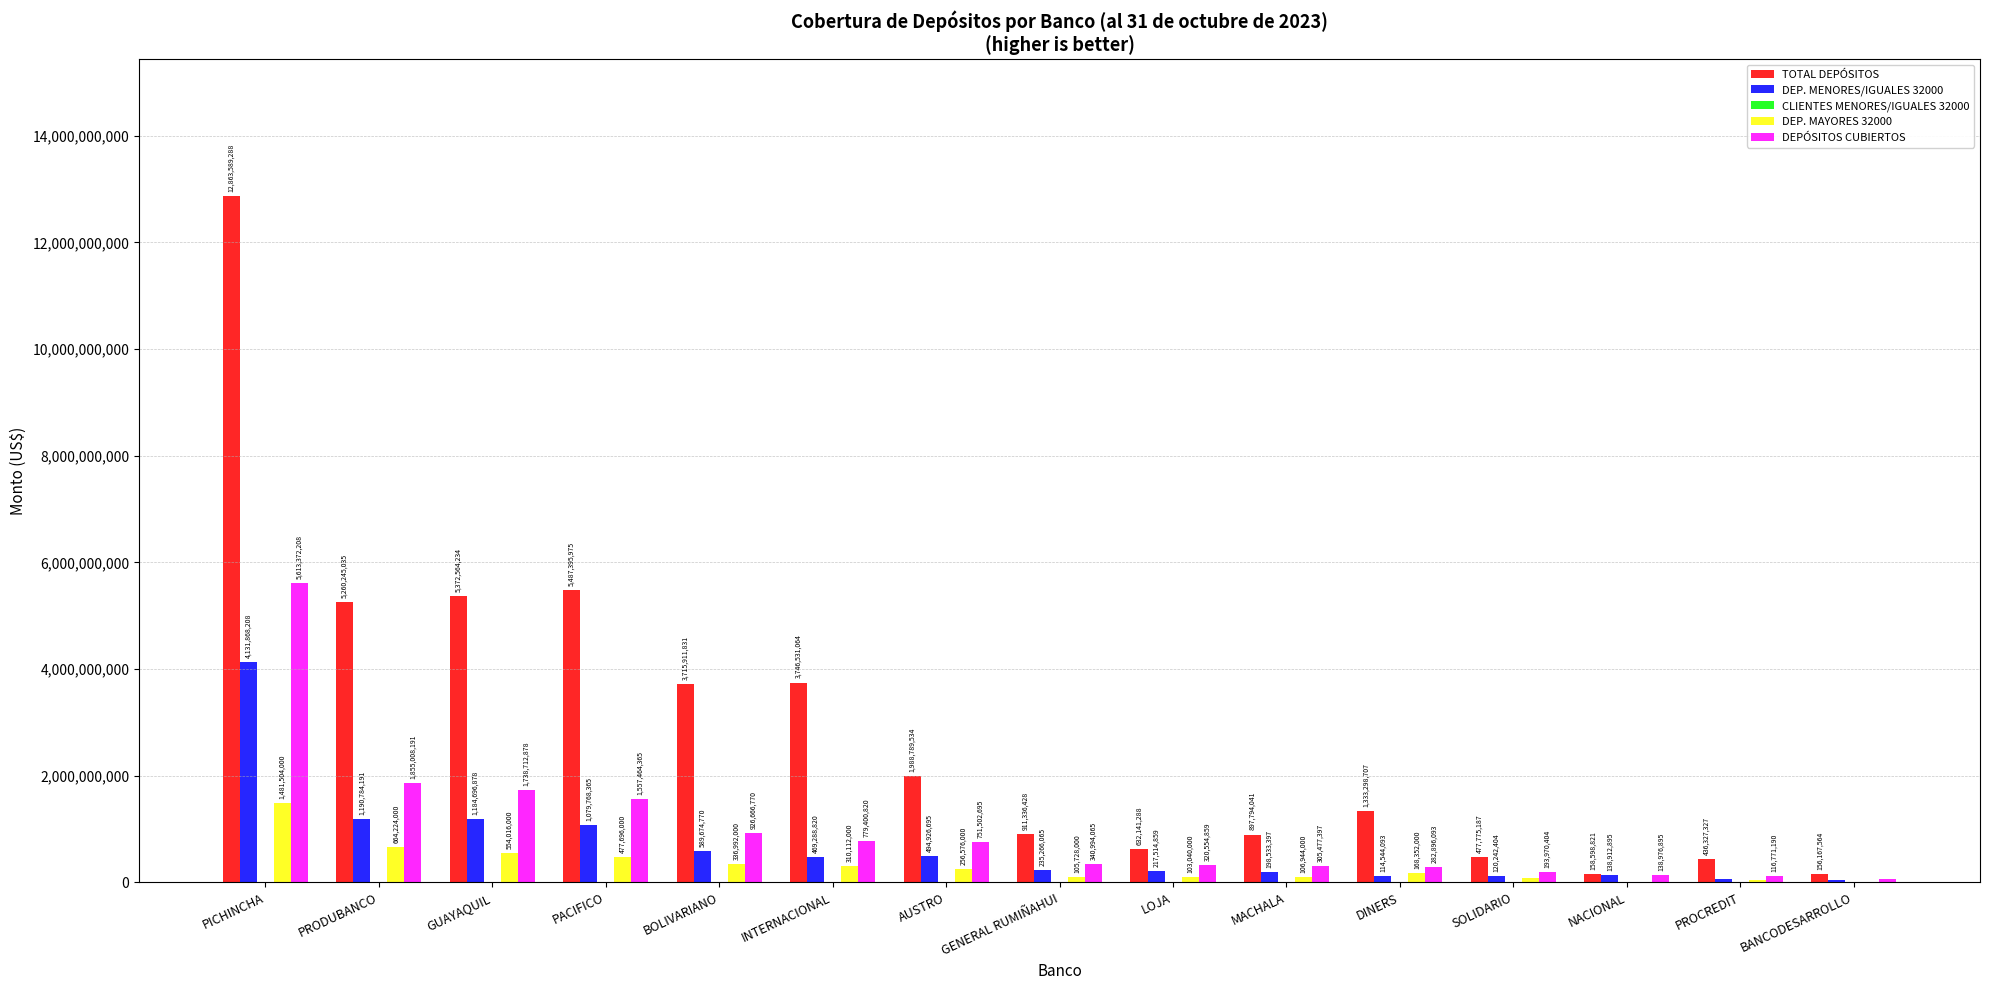

At which label is DEP. MENORES/IGUALES 32000 closest to 2088125133?

PRODUBANCO